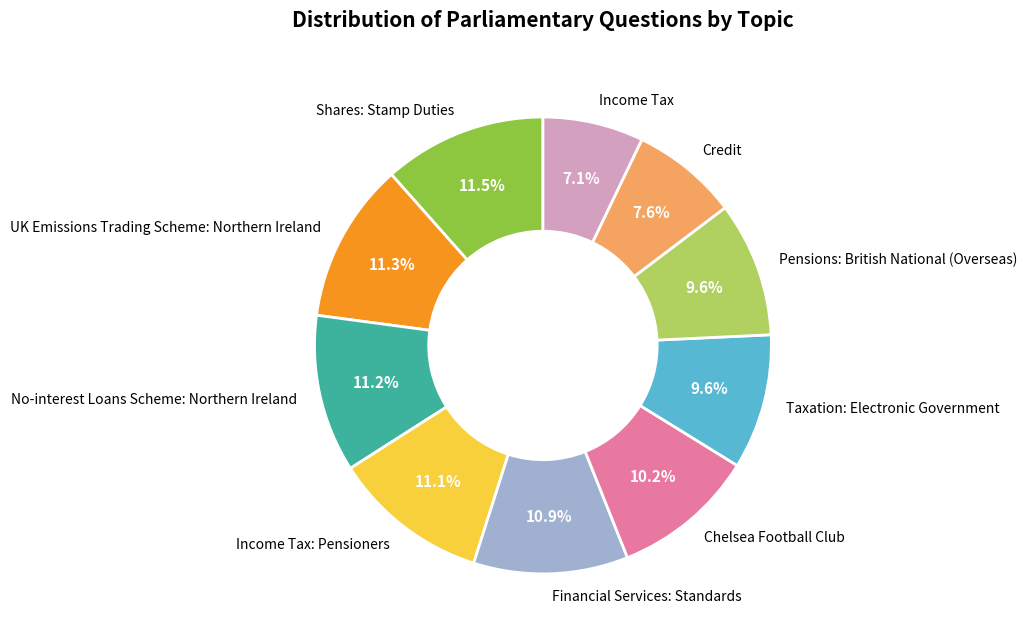

Is Shares: Stamp Duties the majority of the pie?

No